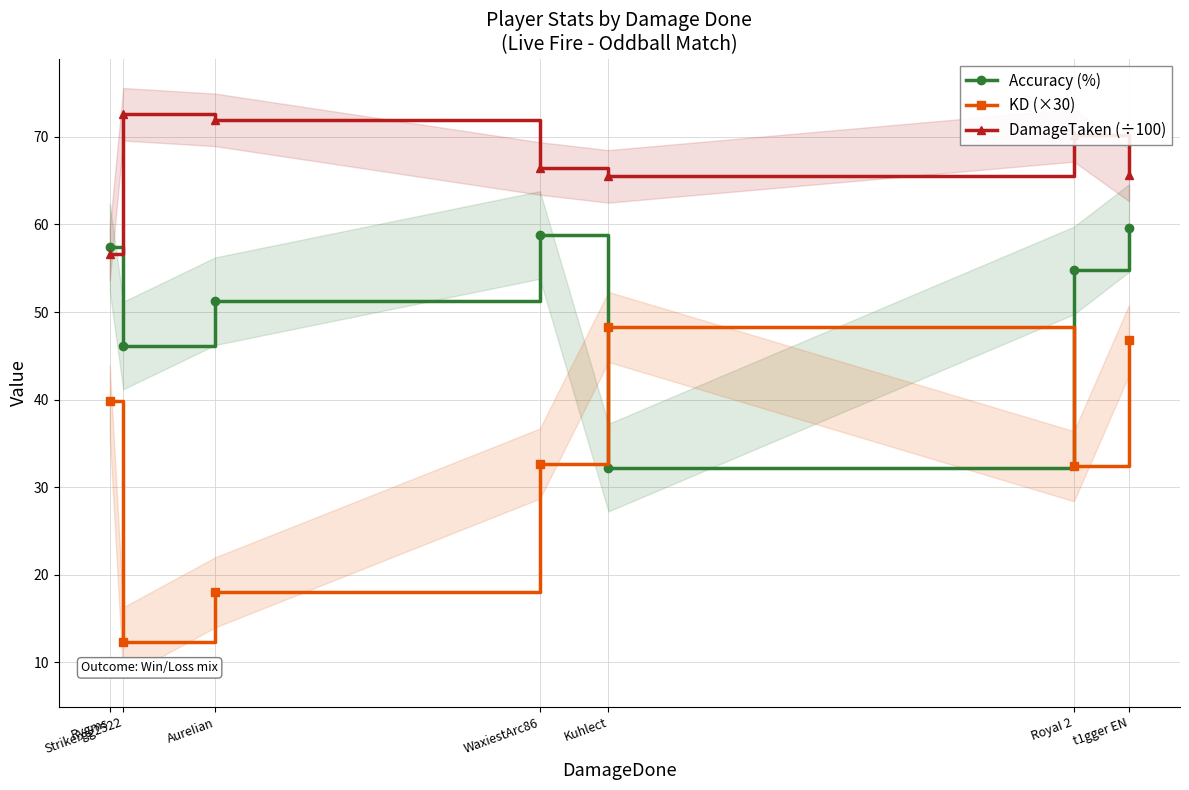

Which category has the highest value in the DamageTaken (÷100) series?

Strikergg2522